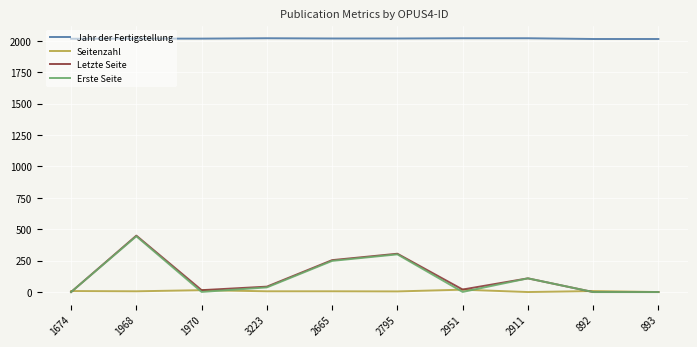

At which label is Letzte Seite closest to 224?

2665